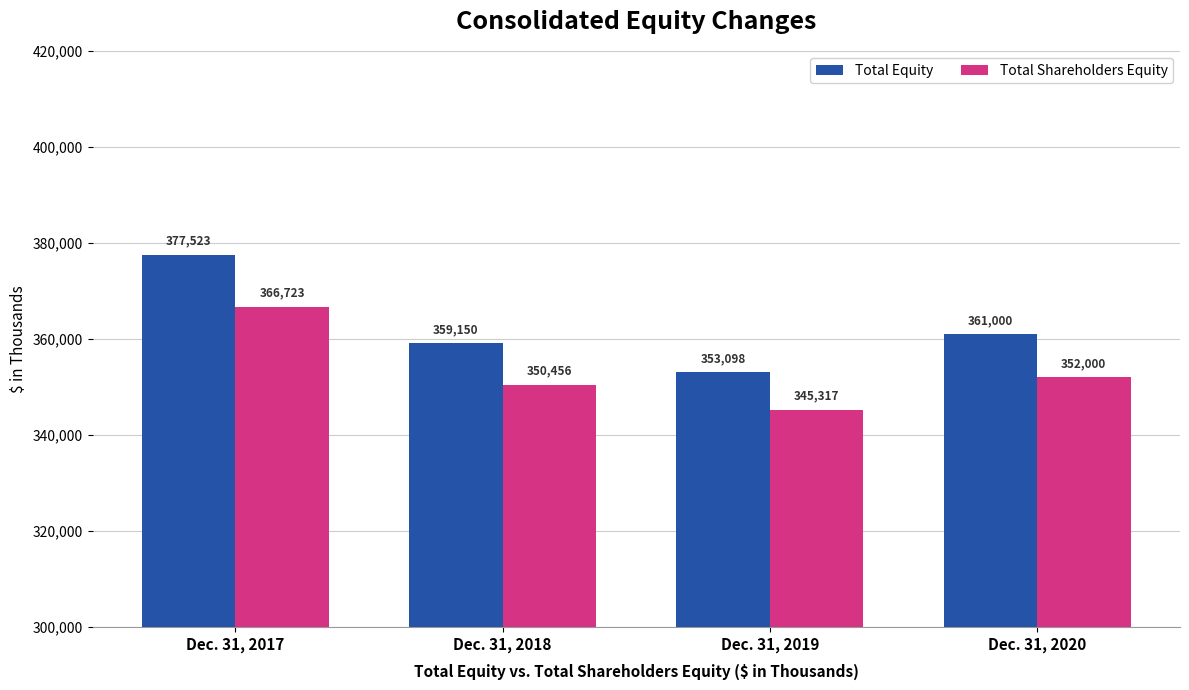

List the series in order of their peak value, lowest first.

Total Shareholders Equity, Total Equity